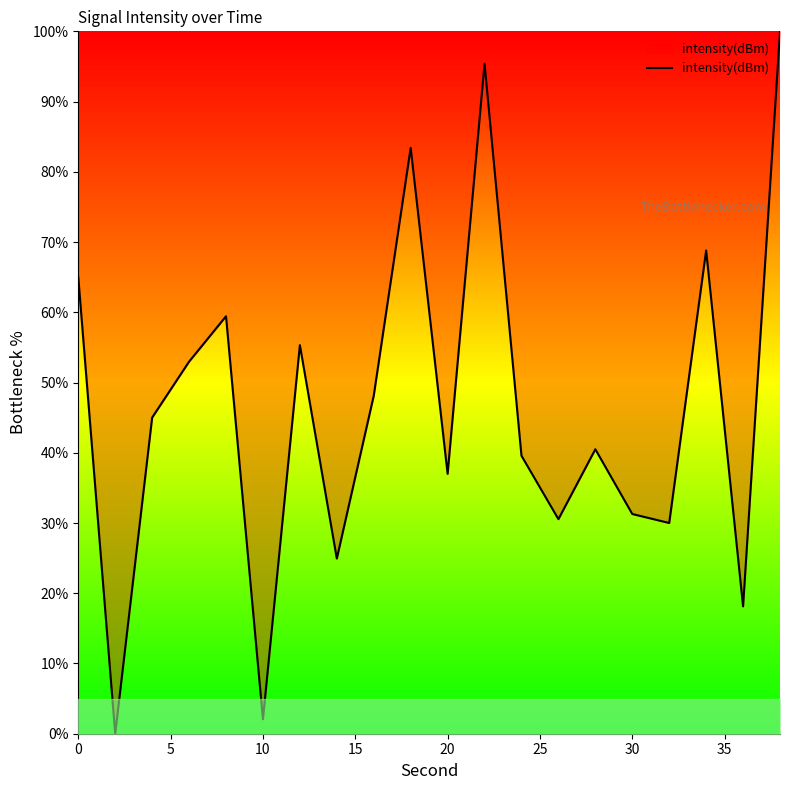

What is the greatest value displayed?

100.0